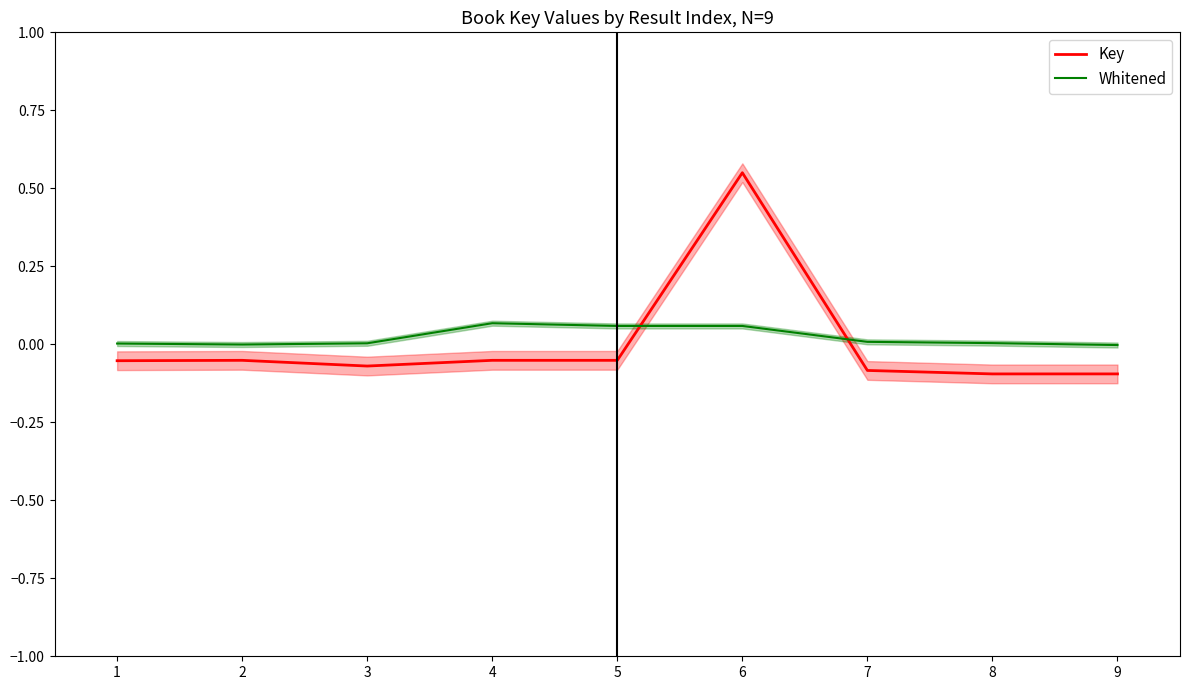

Which has a higher value, 3 or 1?

1